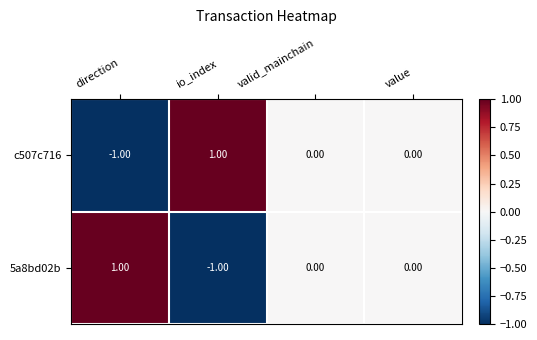

At which label does 5a8bd02b first exceed 0?

direction